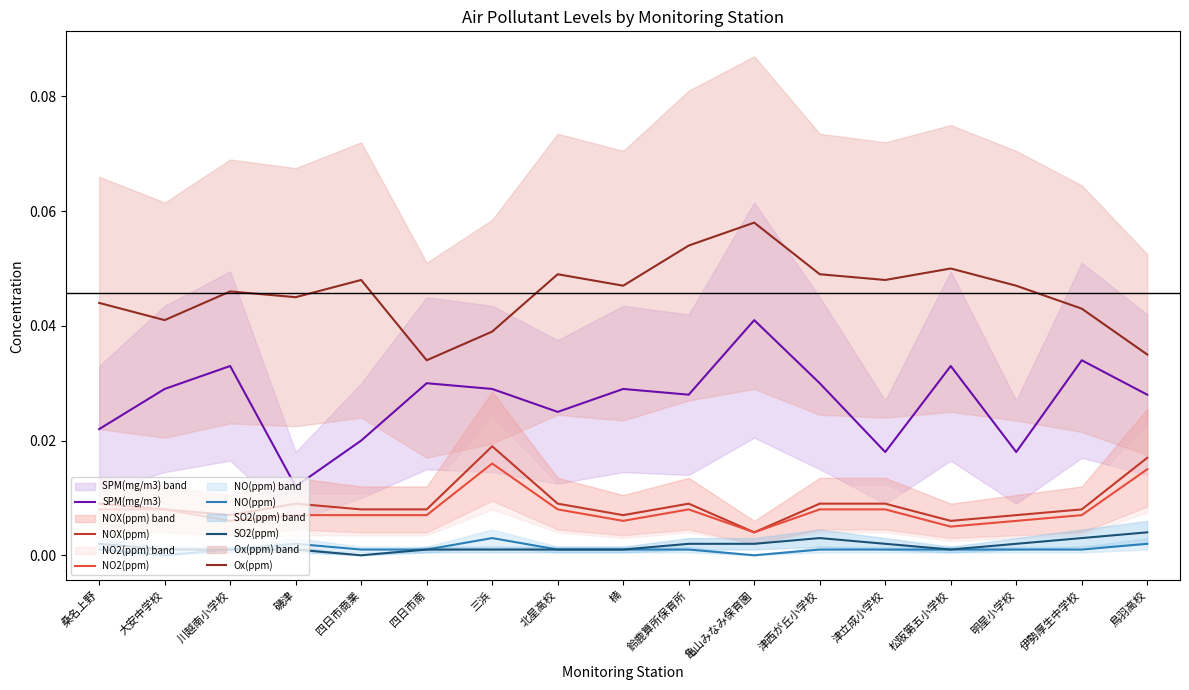

How many interior local peaks does the NO(ppm) series have?

2